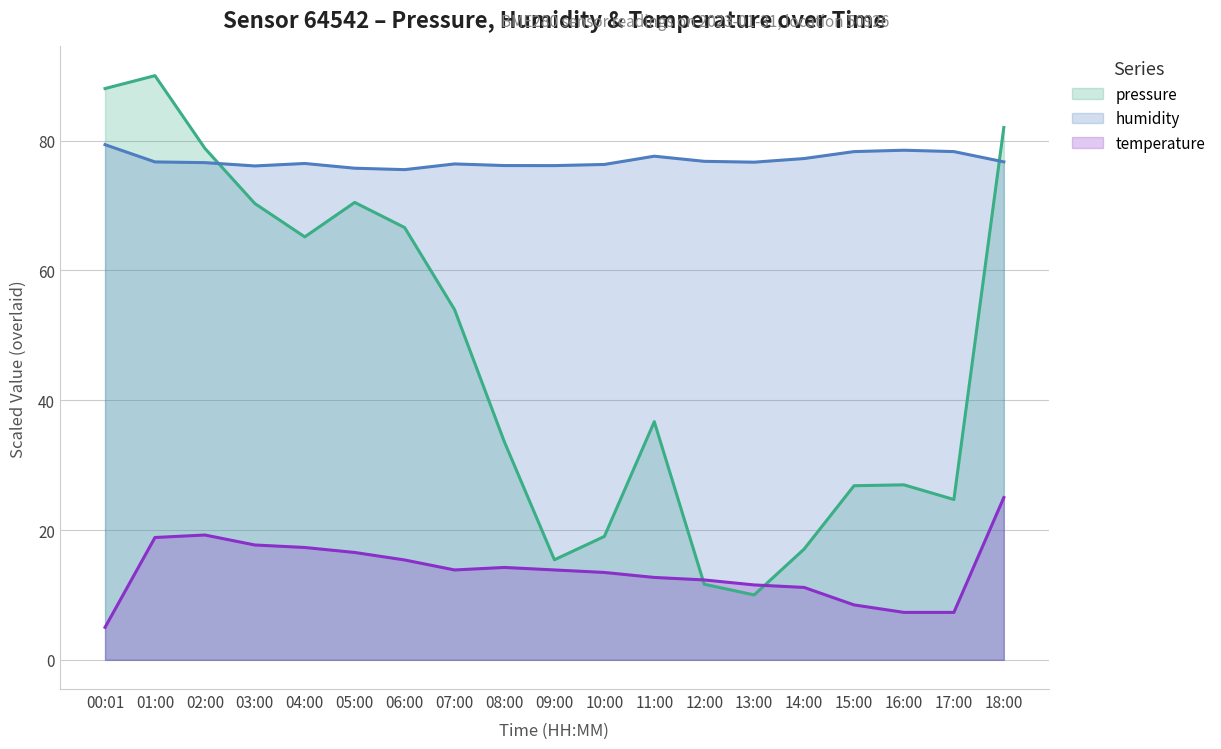

Reading left to right, list all the values displayed in this chart.

pressure: 88.0	90.0	78.8	70.3	65.2	70.5	66.6	54.0	33.5	15.4	19.0	36.7	11.6	10.0	17.1	26.8	27.0	24.7	82.0
humidity: 79.4	76.7	76.6	76.1	76.5	75.7	75.5	76.4	76.2	76.1	76.3	77.6	76.8	76.7	77.2	78.3	78.5	78.3	76.7
temperature: 5.0	18.8	19.2	17.7	17.3	16.5	15.4	13.8	14.2	13.8	13.5	12.7	12.3	11.5	11.2	8.5	7.3	7.3	25.0